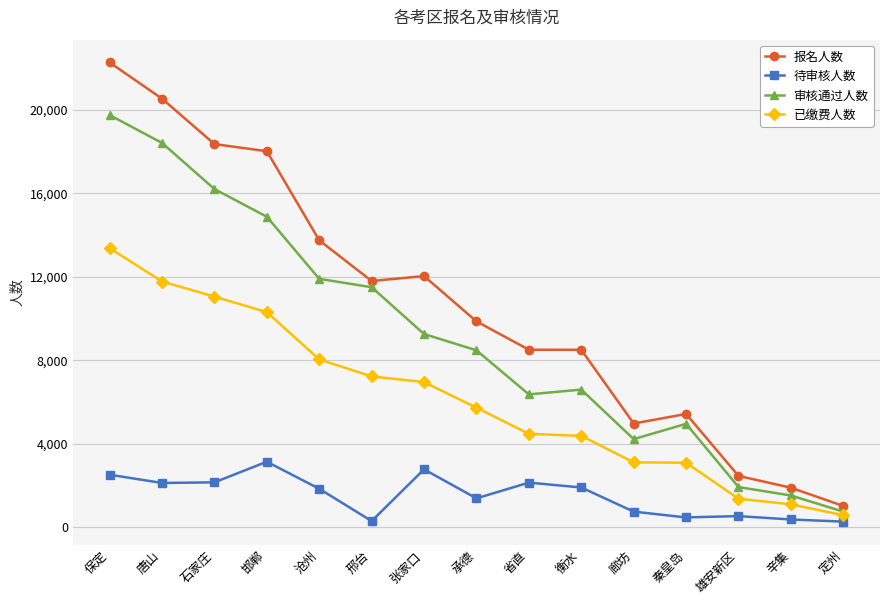

What is the difference between the second highest and minimum values in the 已缴费人数 series?

11191